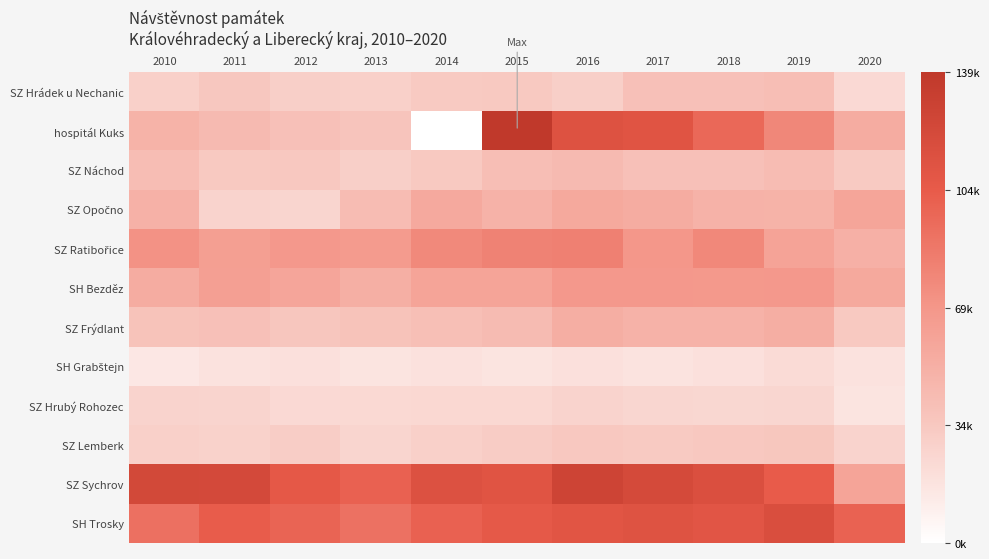

Count the number of categories in the chart.

11